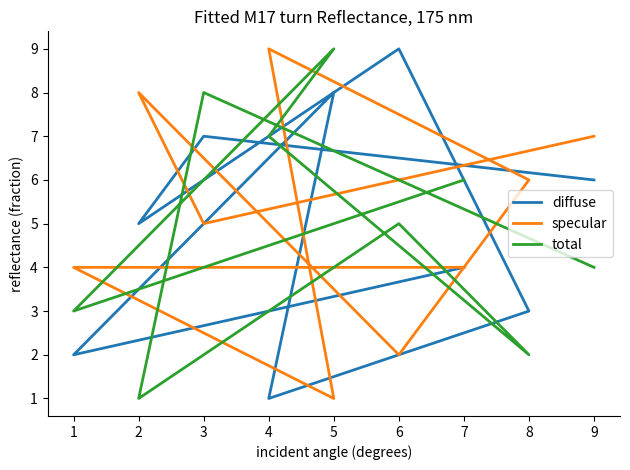

Between 9 and 5, which is larger?

5